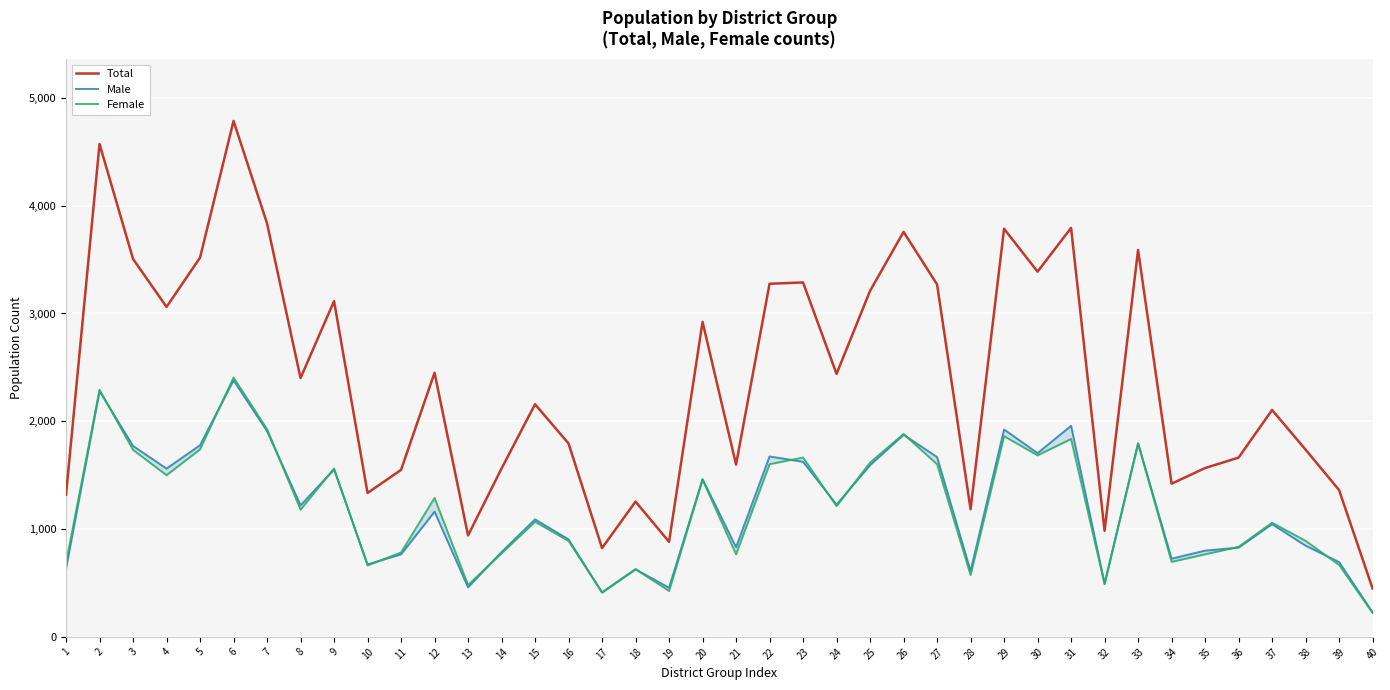

Between 17 and 29, which series saw the biggest shift?

Total